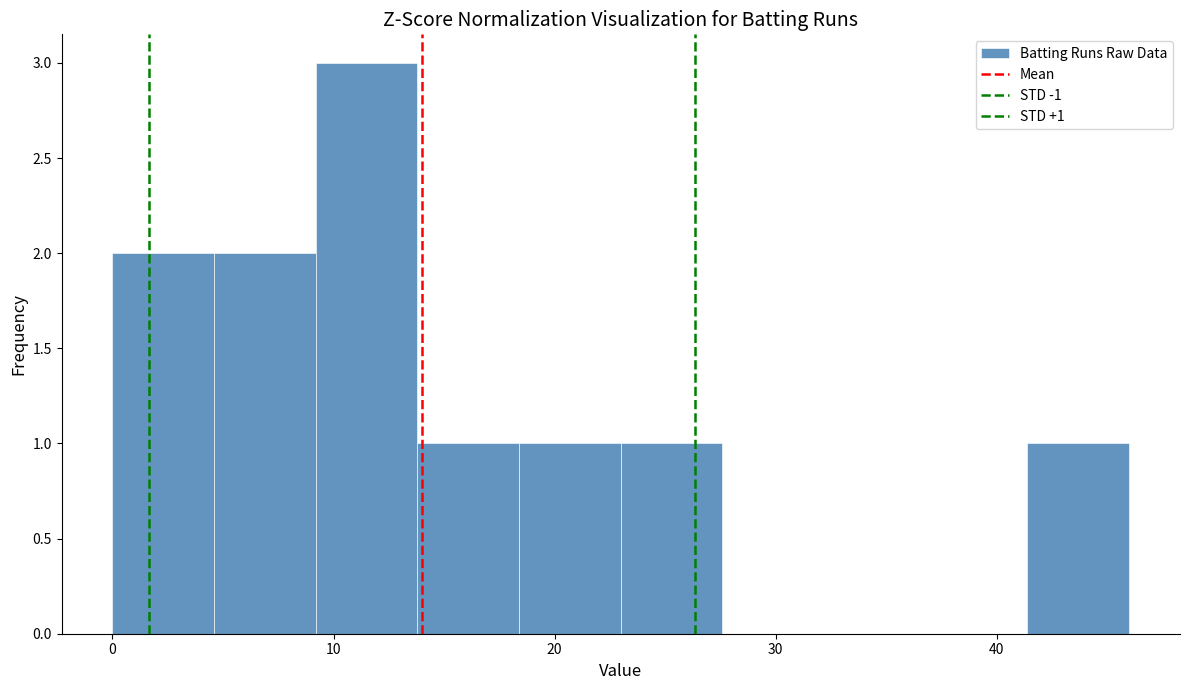

Which range on the x-axis has the tallest bar?

9.2 to 13.8